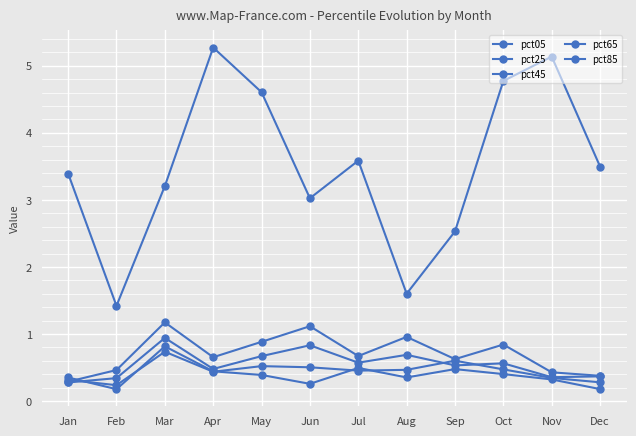

What is the sum of all pct05 values?

42.0